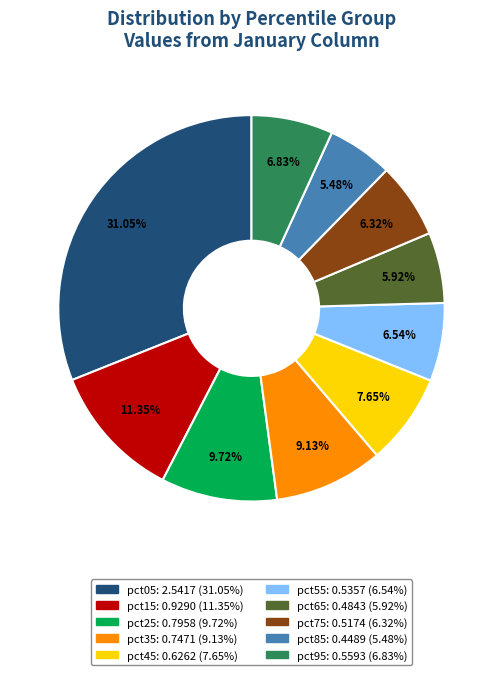

True or false: pct95 accounts for 1% of the total.

False